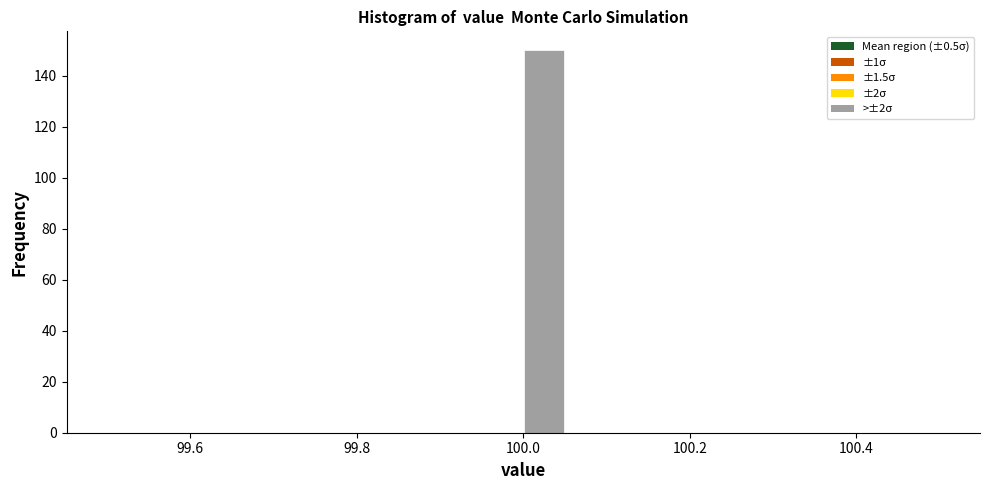

Around what value on the x-axis is the tallest bar? Give the approximate position of its centre, as read against the axis.

100.02